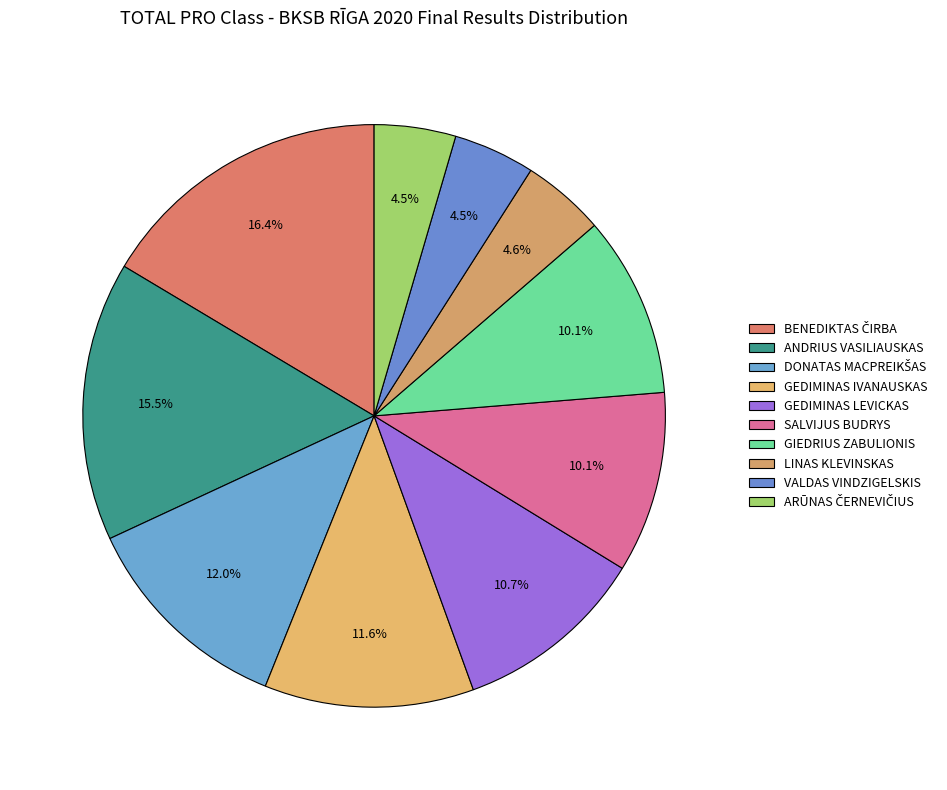

To the nearest percent, what is the average slice percentage?

10%